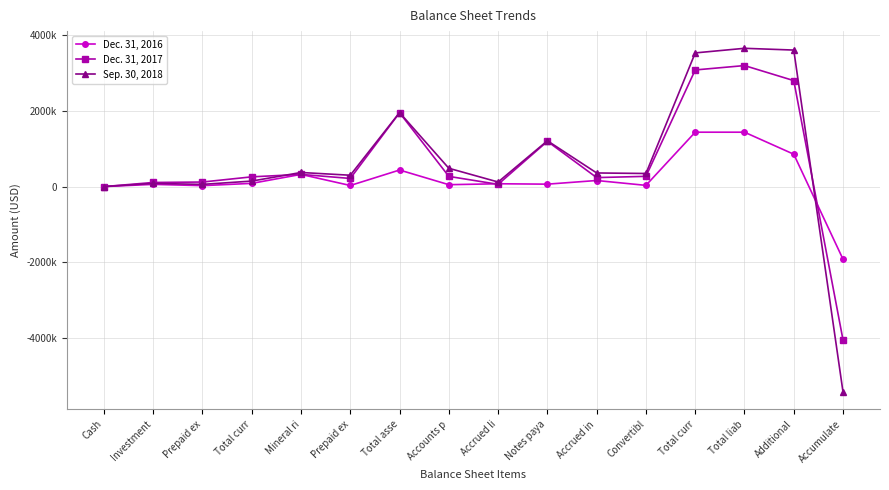

What are all the series names shown in the legend?

Dec. 31, 2016, Dec. 31, 2017, Sep. 30, 2018